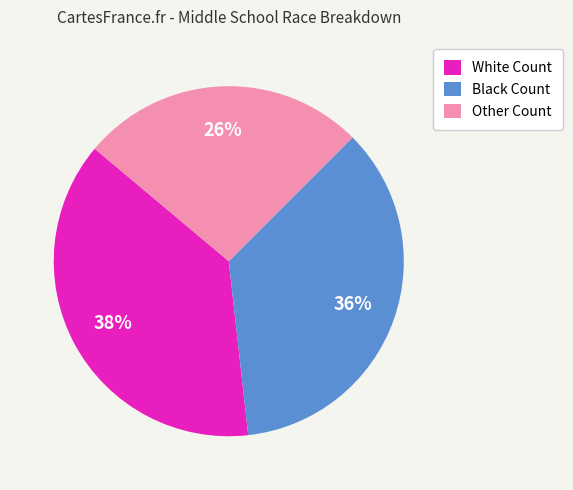

Which category has the biggest portion of the pie?

White Count